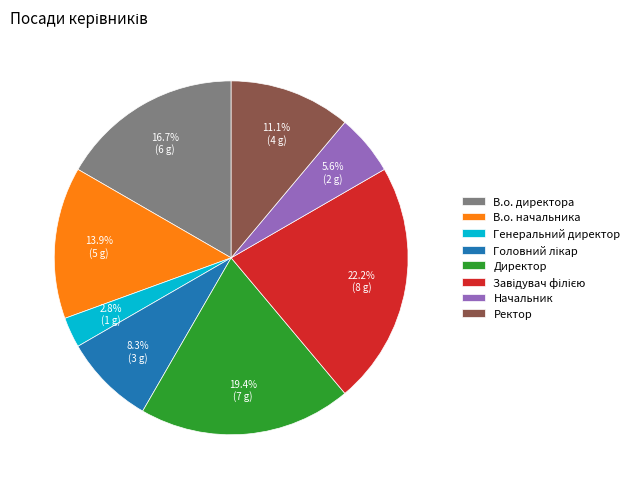

The Ректор slice represents 1% of the pie. True or false?

False